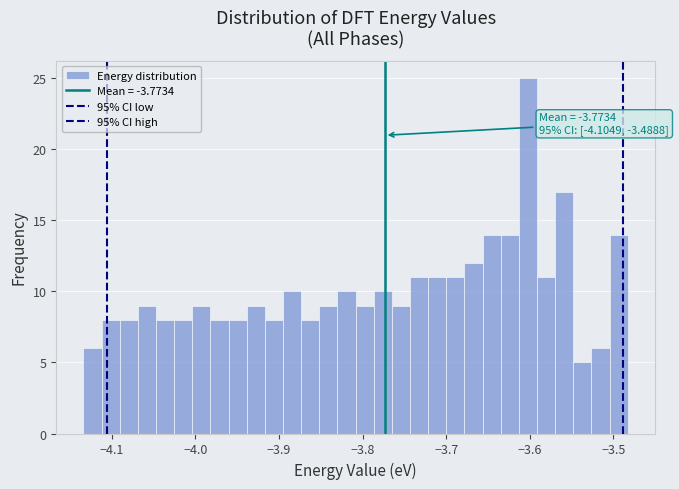

Read against the x-axis, roughly where is the centre of the tallest bar?

-3.60